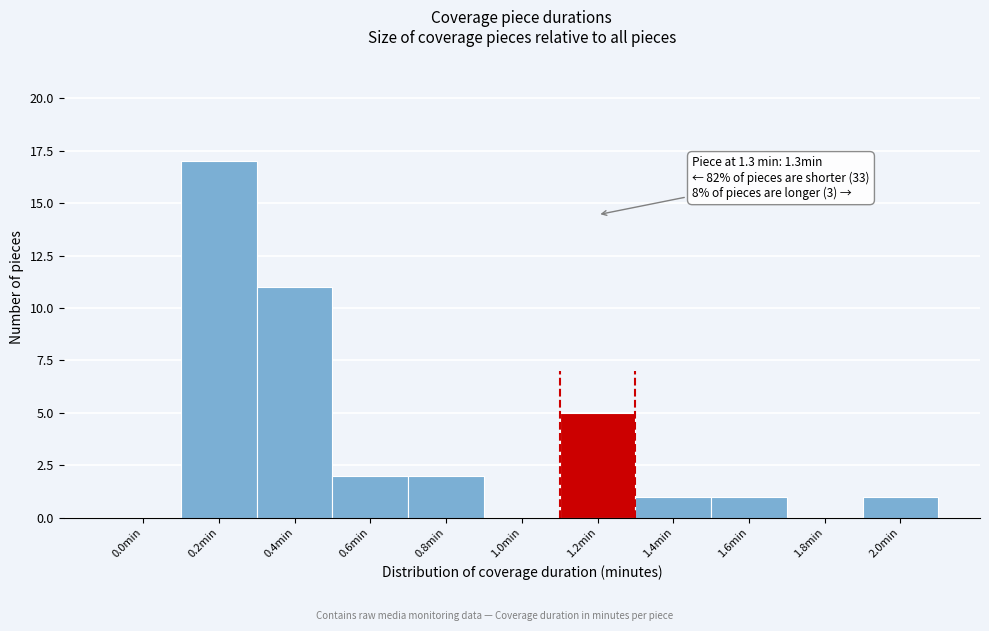

Reading right to left, list all the values displayed in this chart.

2.0min=1	1.8min=0	1.6min=1	1.4min=1	1.2min=5	1.0min=0	0.8min=2	0.6min=2	0.4min=11	0.2min=17	0.0min=0